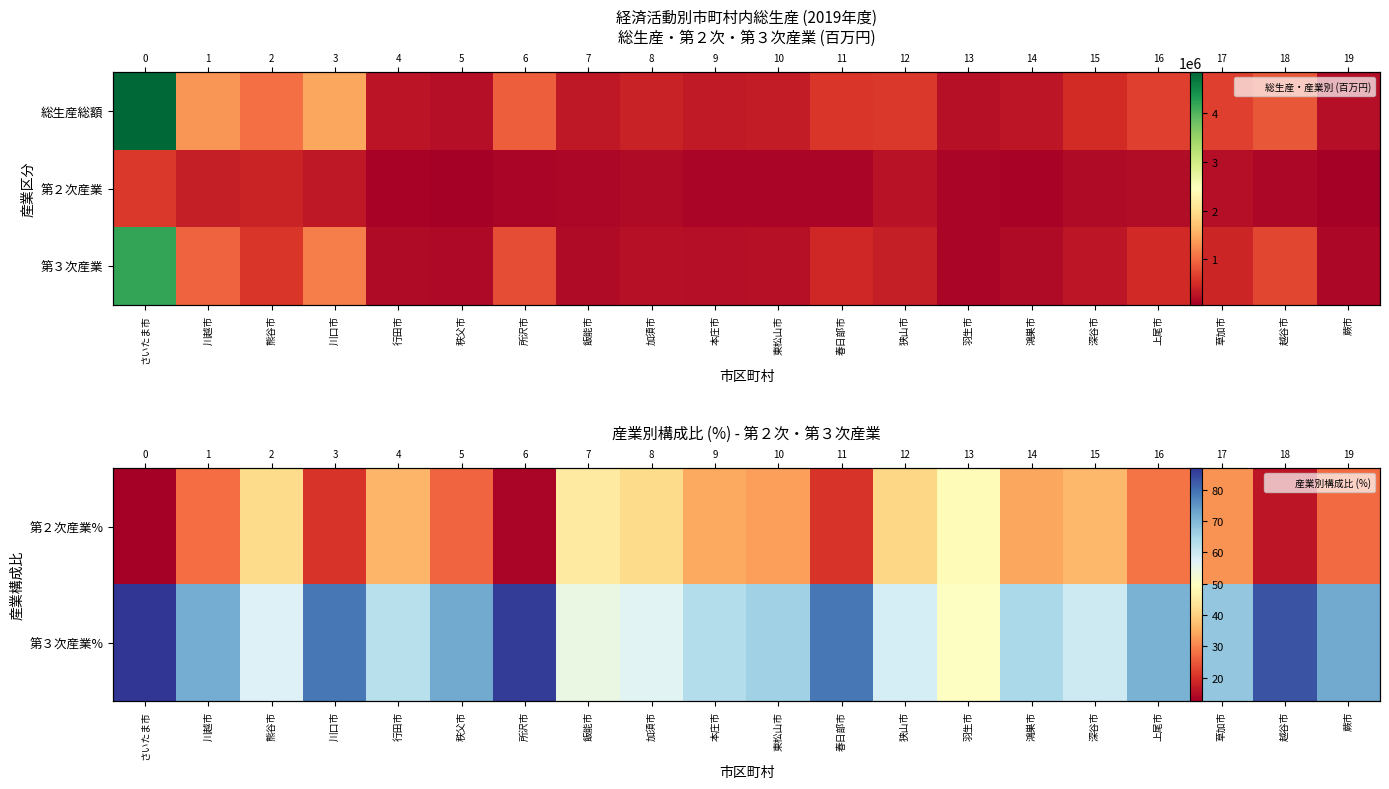

What is the approximate value of 第３次産業 at 鴻巣市?

186037.0